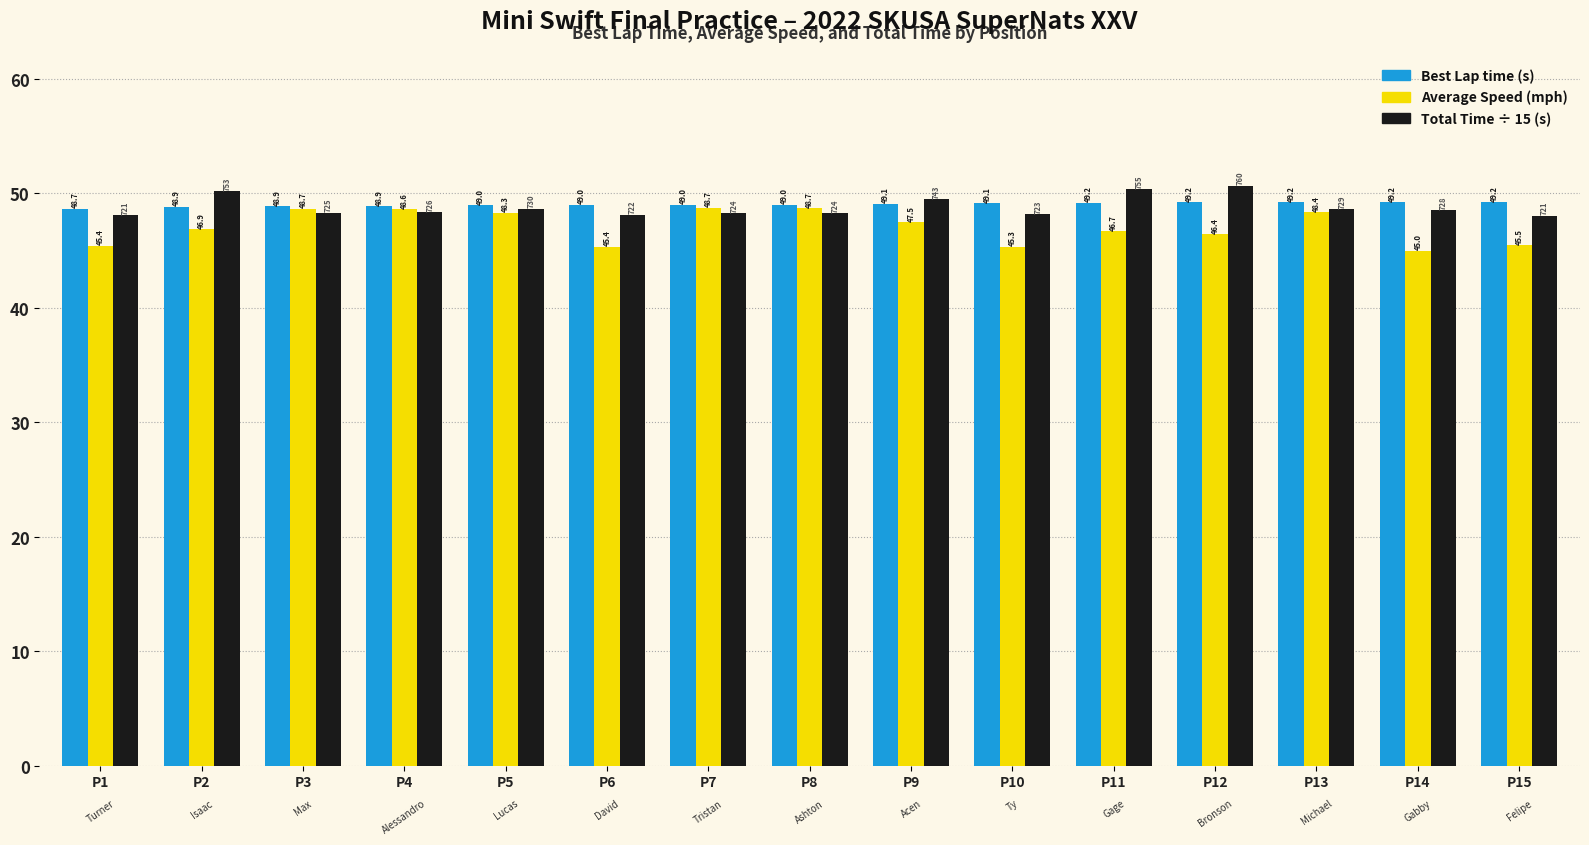

What is the total value across all series at P13?

146.2